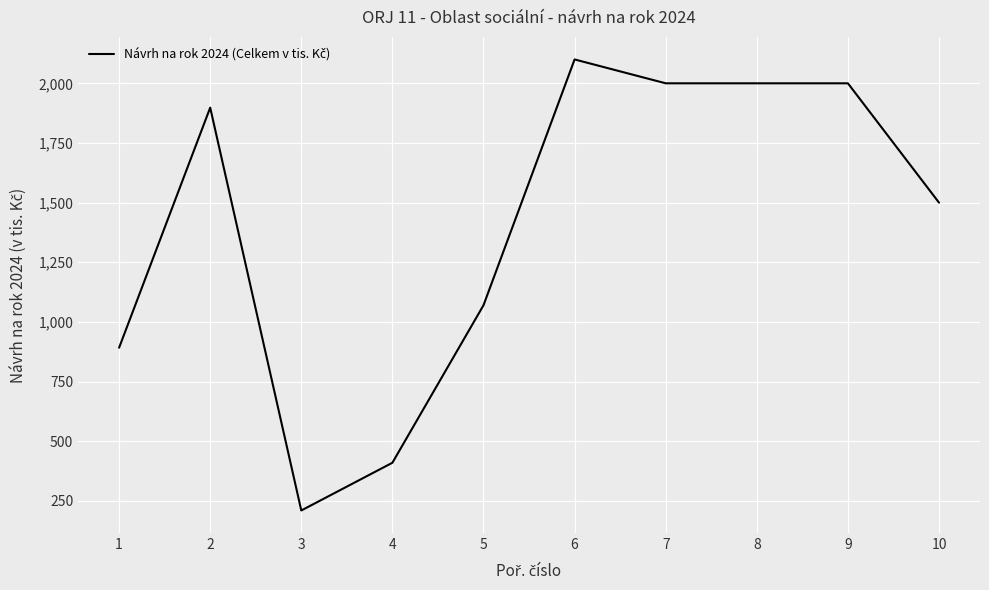

What is the sum of all values?

14080